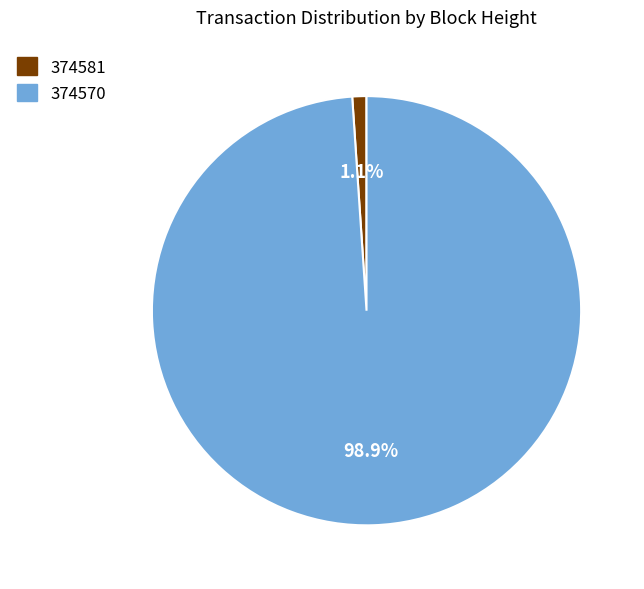

What percentage is the 374581 slice, to the nearest percent?

1%